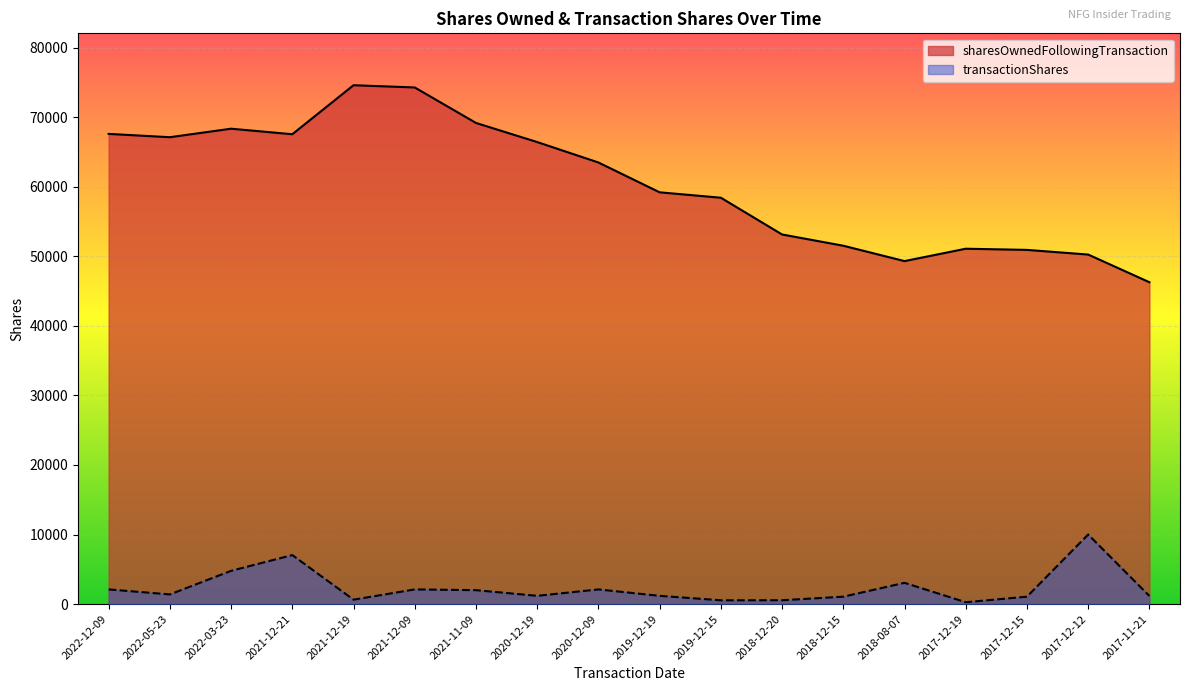

Reading right to left, extract all data points from this chart.

sharesOwnedFollowingTransaction: 46267	50245	50914	51082	49304	51513	53130	58413	59191	63480	66415	69165	74263	74586	67540	68335	67114	67588
transactionShares: 1166	10000	1064	266	3054	1064	552	545	1185	2107	1186	2000	2108	634	7045	4780	1390	2108